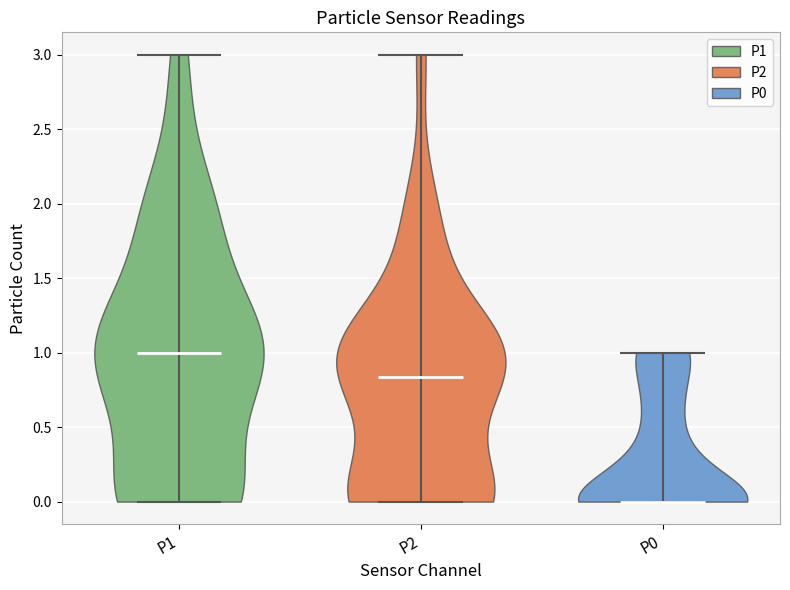

What is the lowest point the violin for P1 reaches on the y-axis? The values are not printed on the chart, so give them approximately, as read against the axis.

0.00